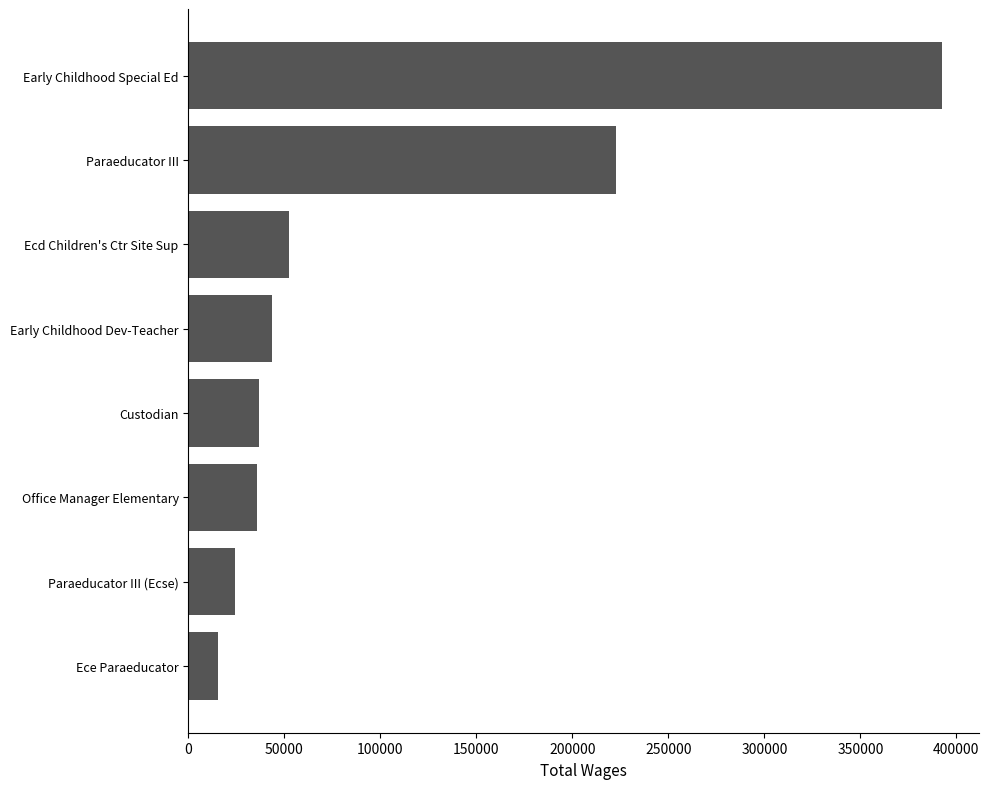

How many data points does each series have?

8